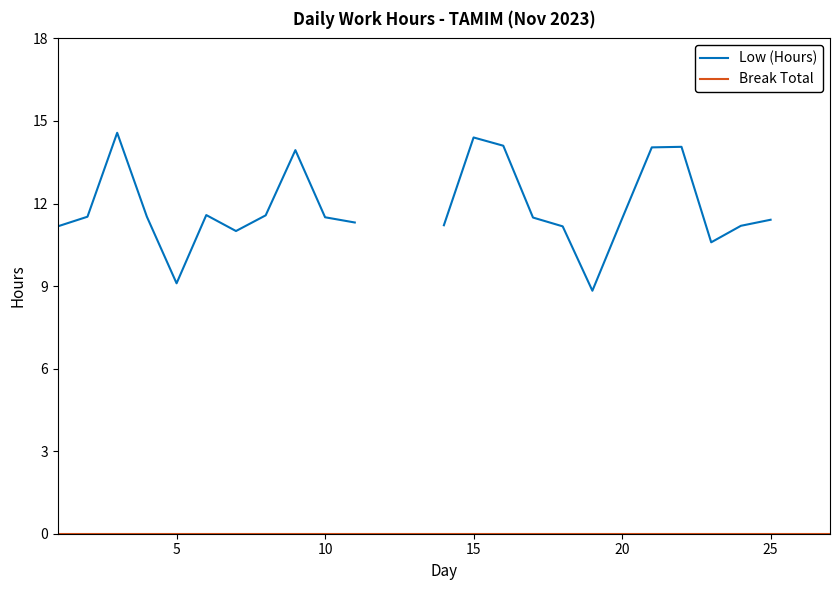

Rank the series by their maximum value, from highest to lowest.

Low (Hours), Break Total